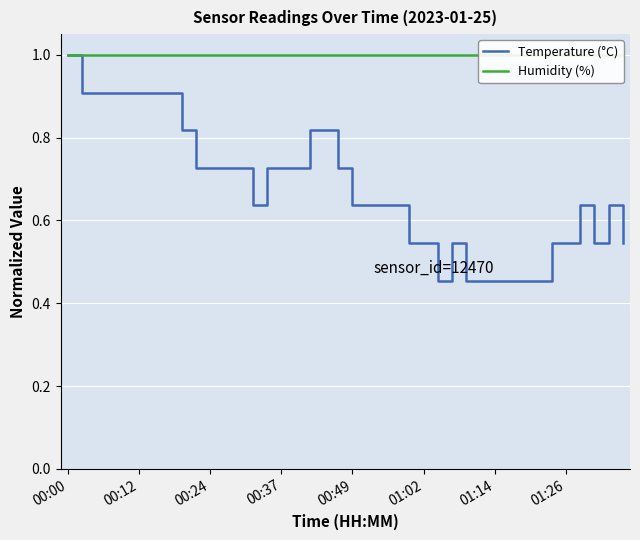

Is this an area chart (filled region under the line)?

No